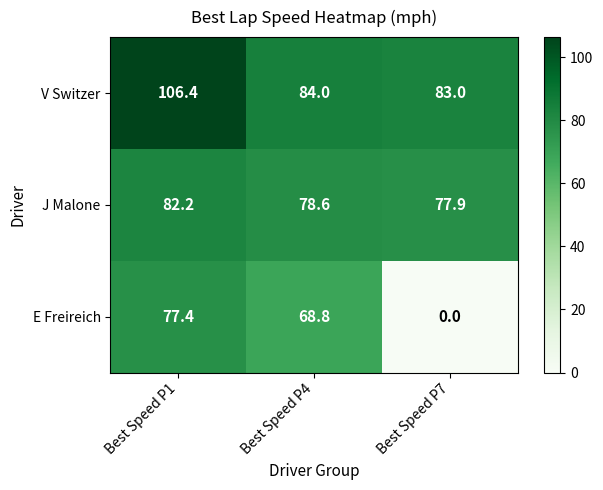

Where is V Switzer nearest to the value 94?

Best Speed P4